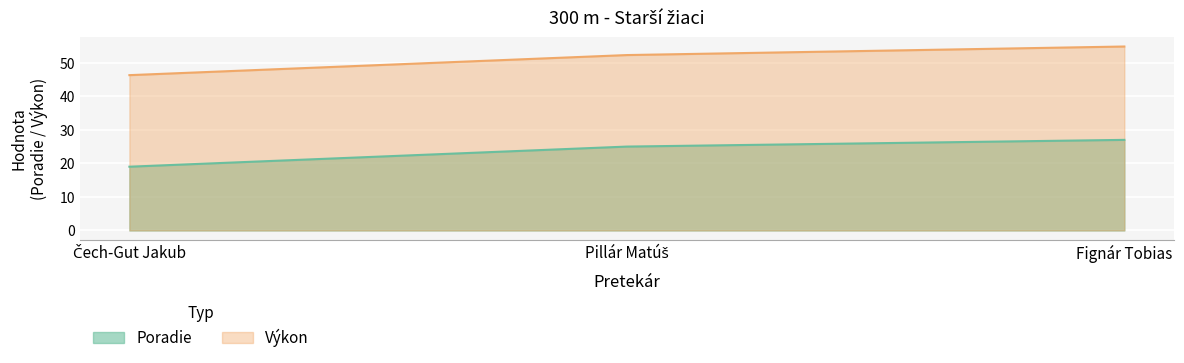

At Pillár Matúš, list the series in order from smallest to largest.

Poradie, Výkon